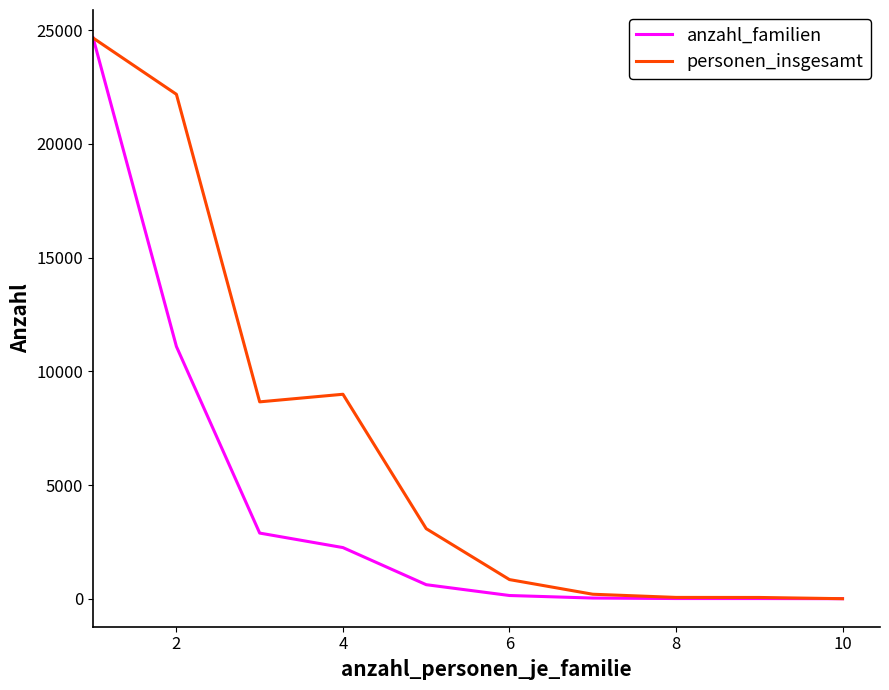

What is the difference between the maximum and minimum values in the personen_insgesamt series?

24661